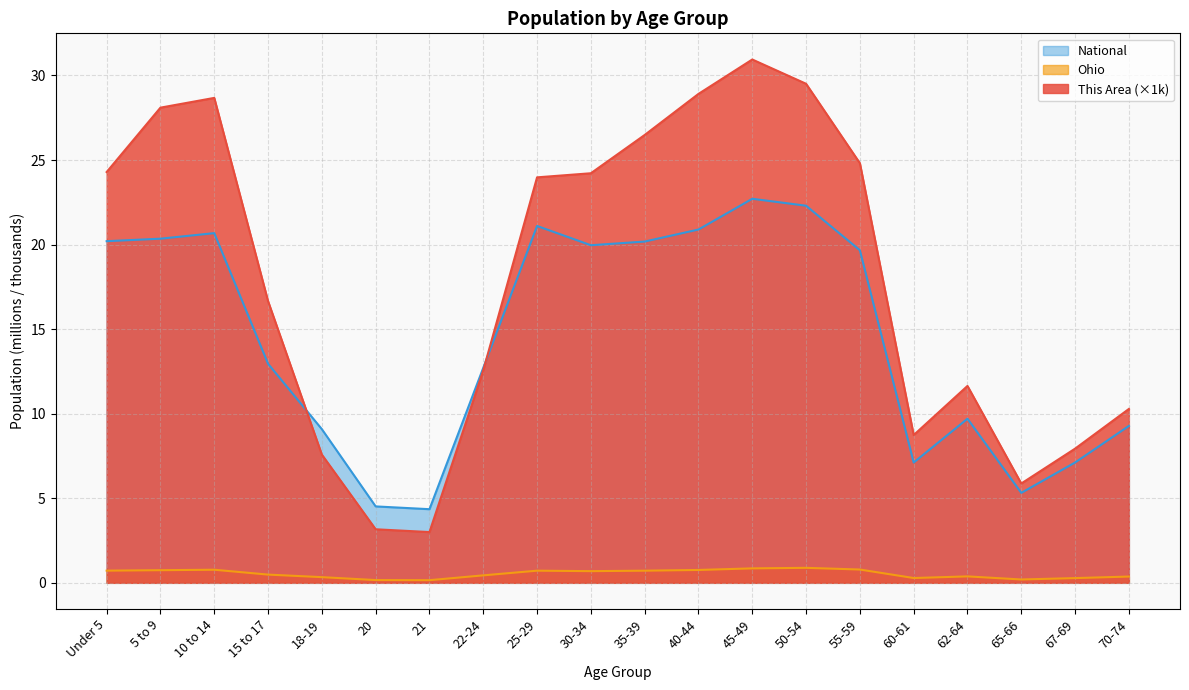

Where do National and This Area first cross each other?

15 to 17 and 18-19